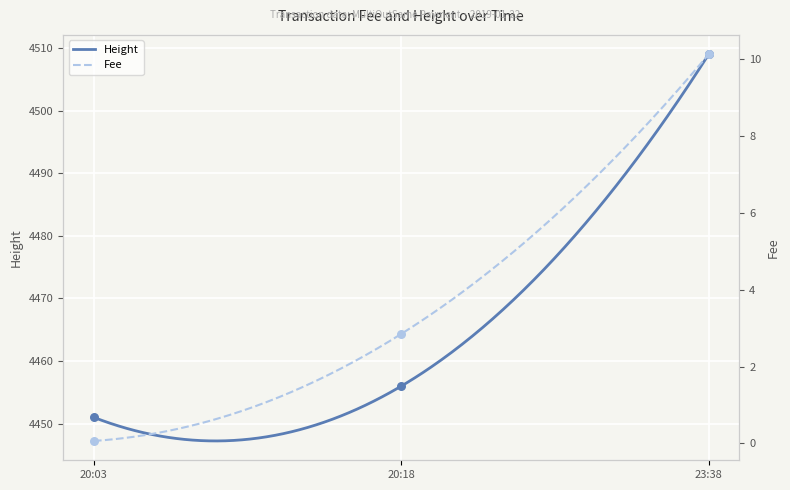

What is the maximum value for Height?

4509.0